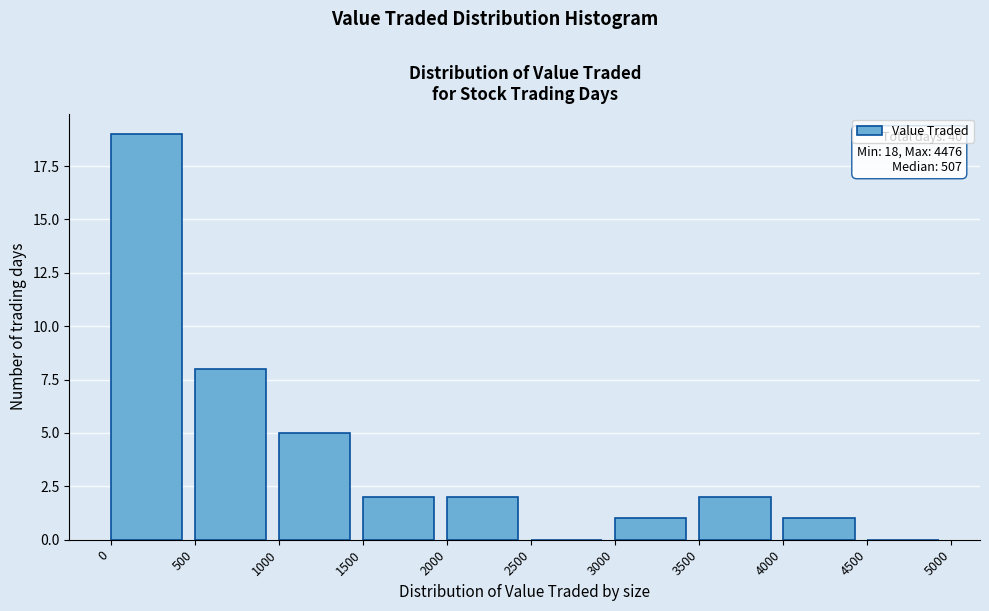

Over which range of the x-axis is the bar tallest?

0 to 500